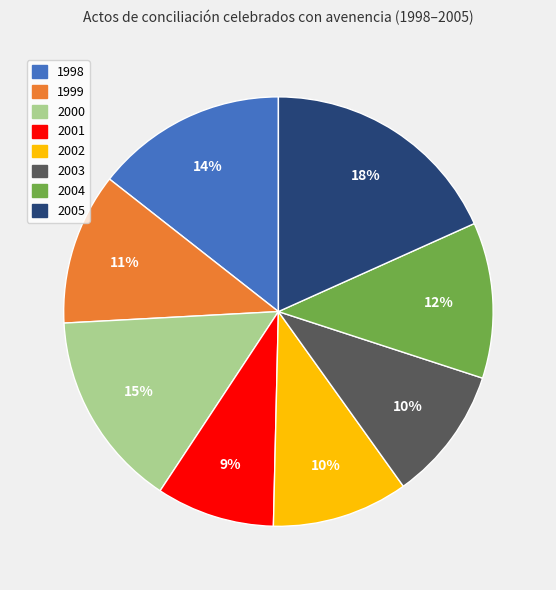

Do 2001 and 2000 together represent more than half of the pie?

No